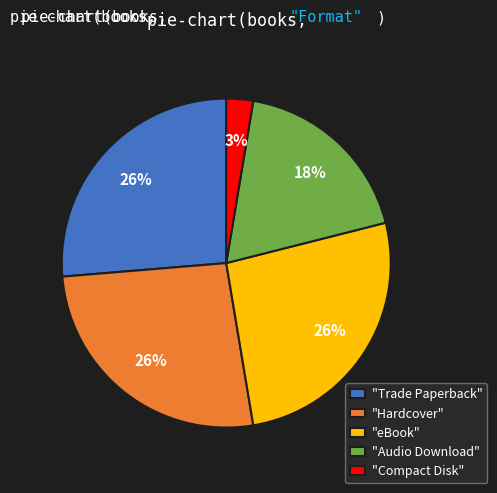

To the nearest percent, what portion does "Audio Download" represent?

18%